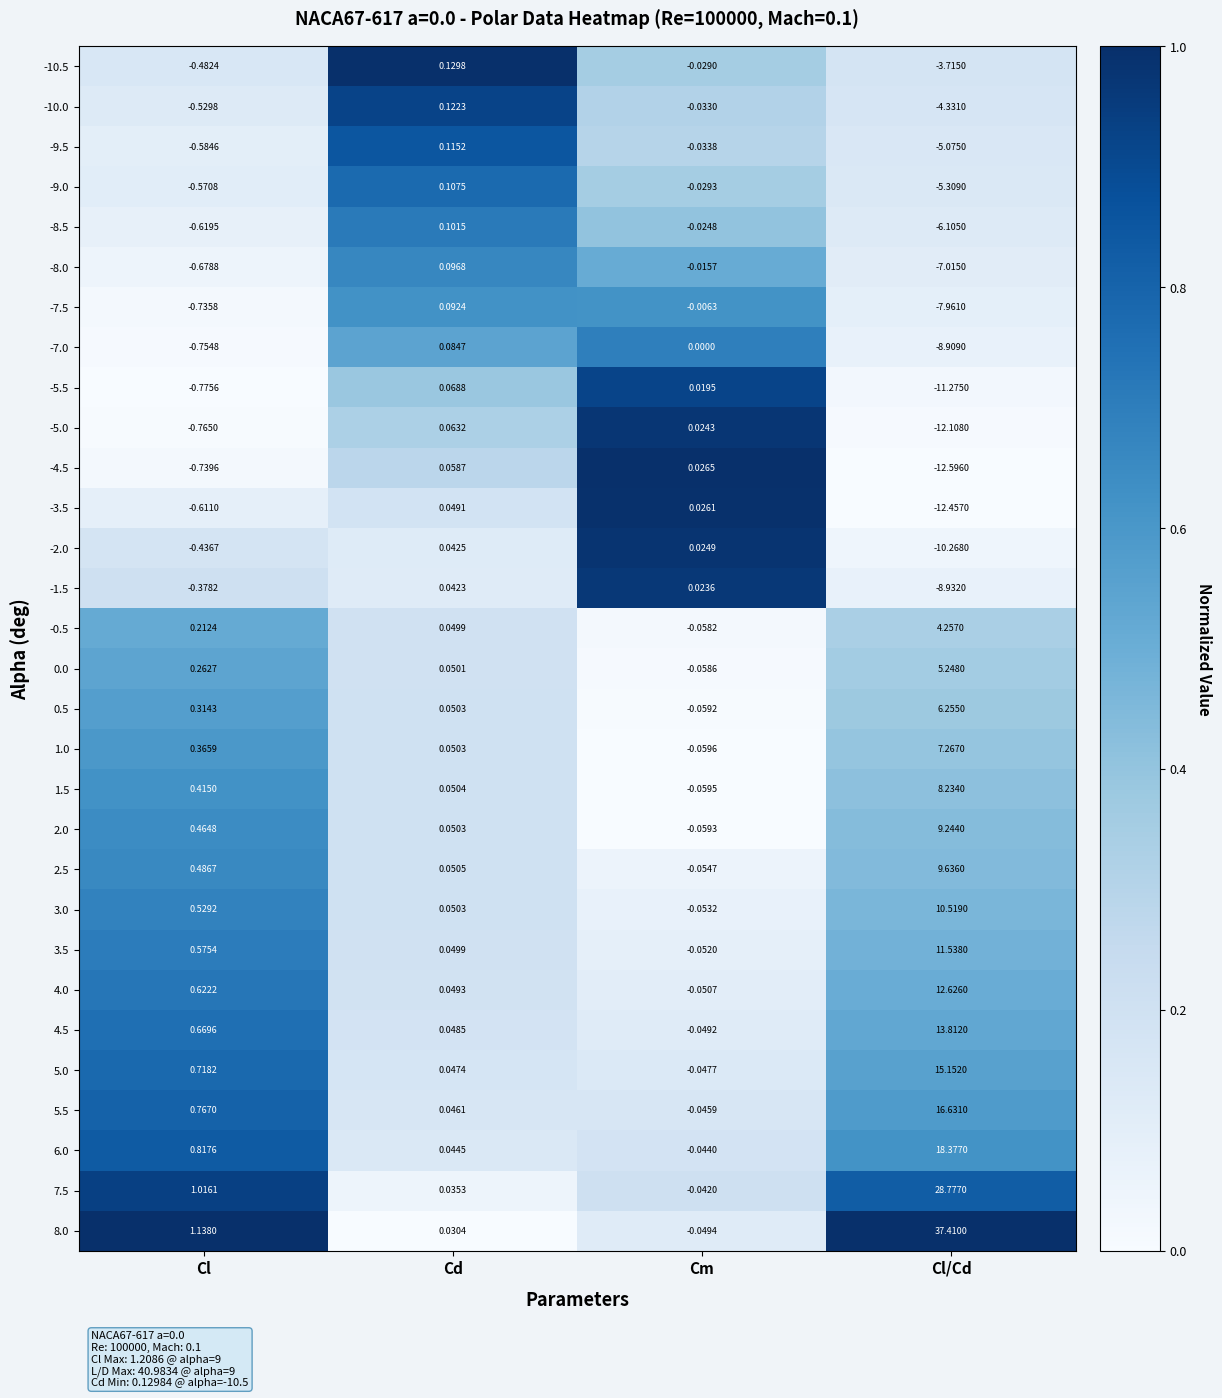

Where is 0.5 nearest to the value 3?

Cl